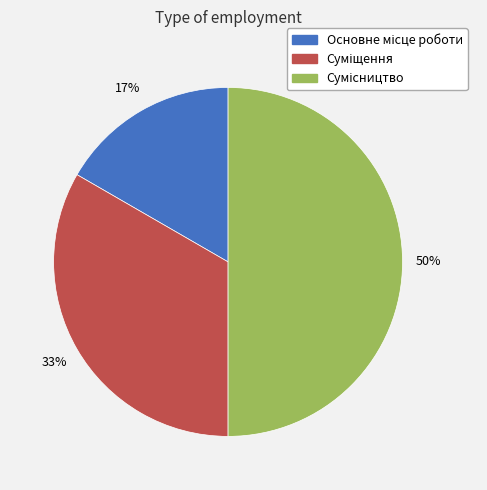

How many segments does this pie chart have?

3